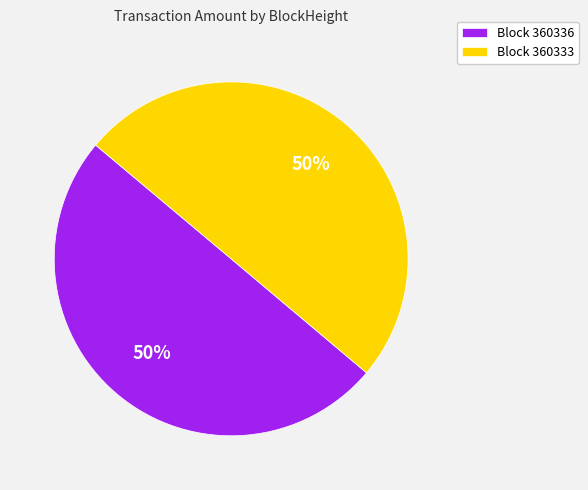

The Block 360336 slice represents 38% of the pie. True or false?

False